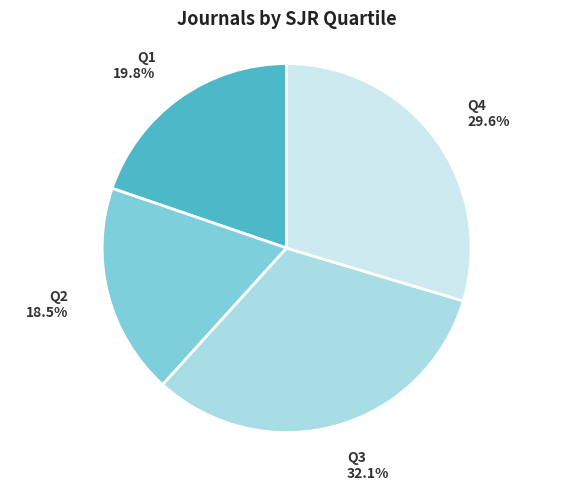

Is there any slice that represents more than half of the pie?

No